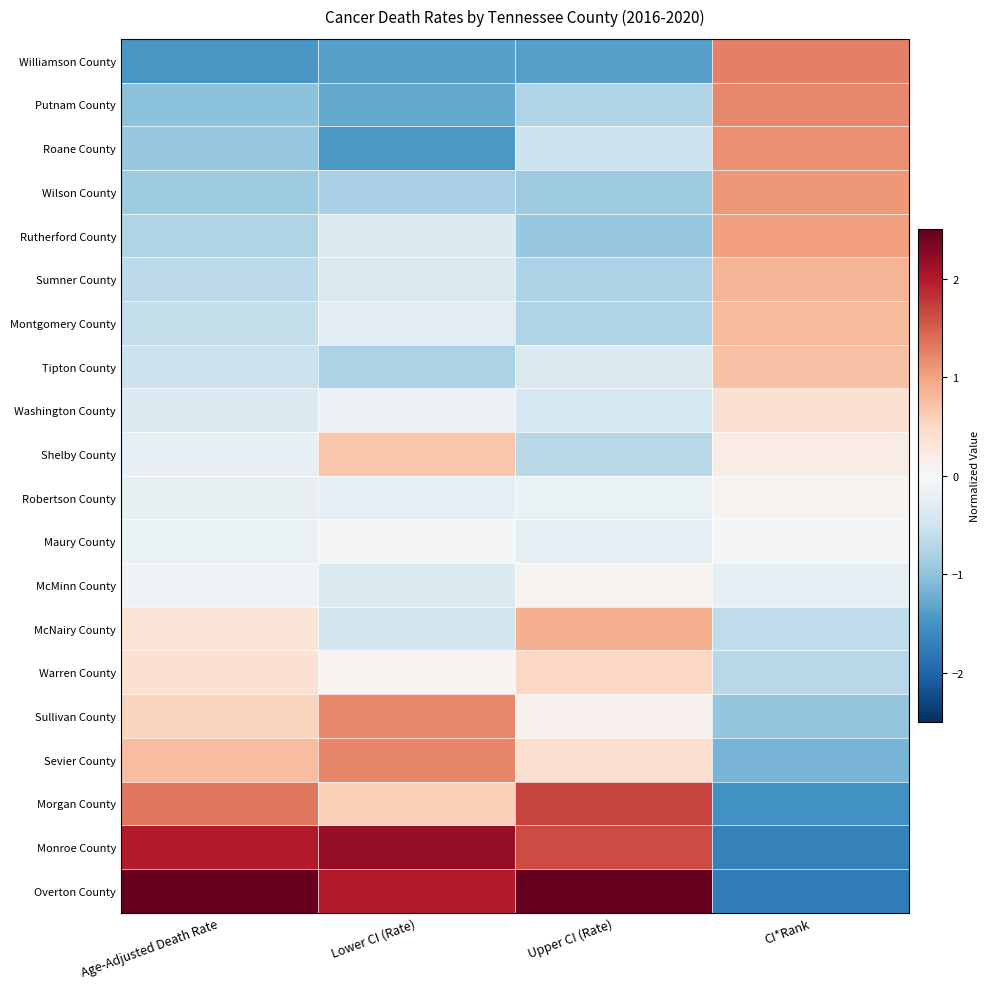

Reading left to right, extract all data points from this chart.

Williamson County: Age-Adjusted Death Rate=-1.5	Lower CI (Rate)=-1.4	Upper CI (Rate)=-1.4	CI*Rank=1.3
Putnam County: Age-Adjusted Death Rate=-1.0	Lower CI (Rate)=-1.3	Upper CI (Rate)=-0.8	CI*Rank=1.2
Roane County: Age-Adjusted Death Rate=-0.9	Lower CI (Rate)=-1.4	Upper CI (Rate)=-0.5	CI*Rank=1.1
Wilson County: Age-Adjusted Death Rate=-0.9	Lower CI (Rate)=-0.8	Upper CI (Rate)=-0.9	CI*Rank=1.1
Rutherford County: Age-Adjusted Death Rate=-0.8	Lower CI (Rate)=-0.3	Upper CI (Rate)=-0.9	CI*Rank=1.0
Sumner County: Age-Adjusted Death Rate=-0.7	Lower CI (Rate)=-0.4	Upper CI (Rate)=-0.8	CI*Rank=0.8
Montgomery County: Age-Adjusted Death Rate=-0.6	Lower CI (Rate)=-0.3	Upper CI (Rate)=-0.8	CI*Rank=0.8
Tipton County: Age-Adjusted Death Rate=-0.5	Lower CI (Rate)=-0.8	Upper CI (Rate)=-0.4	CI*Rank=0.7
Washington County: Age-Adjusted Death Rate=-0.3	Lower CI (Rate)=-0.2	Upper CI (Rate)=-0.4	CI*Rank=0.4
Shelby County: Age-Adjusted Death Rate=-0.2	Lower CI (Rate)=0.7	Upper CI (Rate)=-0.7	CI*Rank=0.2
Robertson County: Age-Adjusted Death Rate=-0.2	Lower CI (Rate)=-0.2	Upper CI (Rate)=-0.2	CI*Rank=0.1
Maury County: Age-Adjusted Death Rate=-0.2	Lower CI (Rate)=-0.0	Upper CI (Rate)=-0.2	CI*Rank=-0.0
McMinn County: Age-Adjusted Death Rate=-0.1	Lower CI (Rate)=-0.4	Upper CI (Rate)=0.1	CI*Rank=-0.2
McNairy County: Age-Adjusted Death Rate=0.3	Lower CI (Rate)=-0.5	Upper CI (Rate)=0.9	CI*Rank=-0.6
Warren County: Age-Adjusted Death Rate=0.4	Lower CI (Rate)=0.1	Upper CI (Rate)=0.5	CI*Rank=-0.7
Sullivan County: Age-Adjusted Death Rate=0.6	Lower CI (Rate)=1.2	Upper CI (Rate)=0.1	CI*Rank=-1.0
Sevier County: Age-Adjusted Death Rate=0.8	Lower CI (Rate)=1.2	Upper CI (Rate)=0.4	CI*Rank=-1.2
Morgan County: Age-Adjusted Death Rate=1.3	Lower CI (Rate)=0.6	Upper CI (Rate)=1.7	CI*Rank=-1.5
Monroe County: Age-Adjusted Death Rate=2.0	Lower CI (Rate)=2.2	Upper CI (Rate)=1.6	CI*Rank=-1.7
Overton County: Age-Adjusted Death Rate=2.5	Lower CI (Rate)=2.0	Upper CI (Rate)=2.6	CI*Rank=-1.8